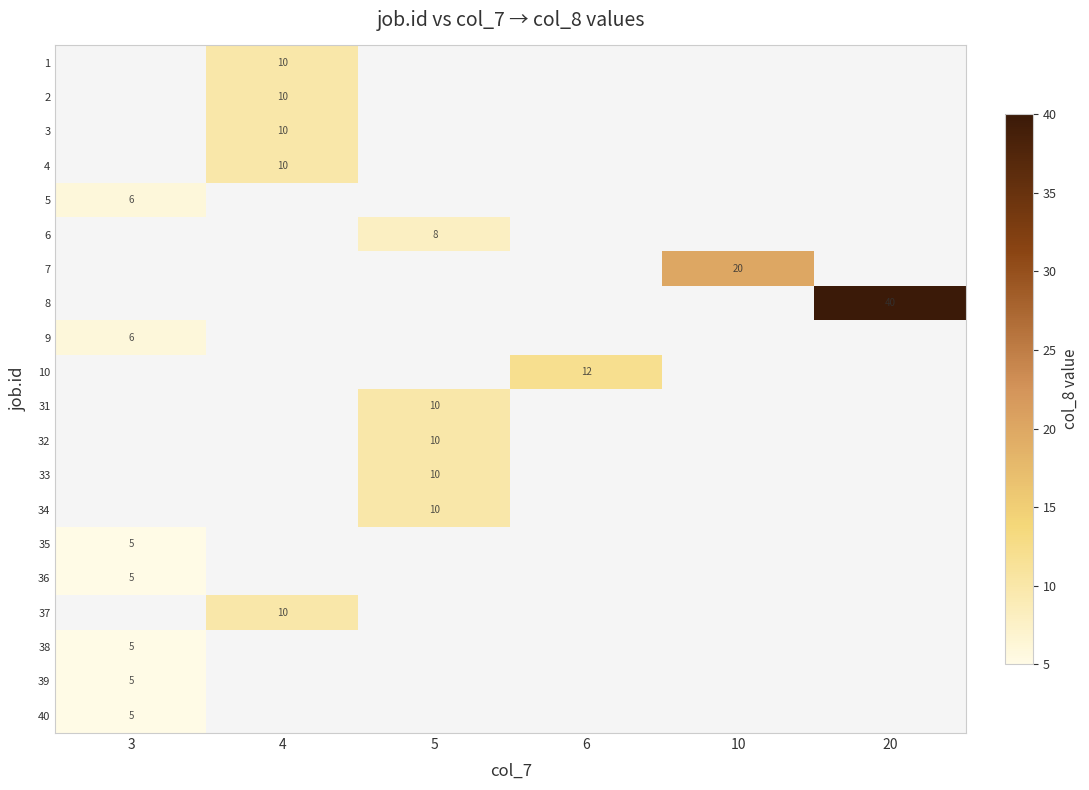

The 36 series shows 7 at 3. True or false?

False